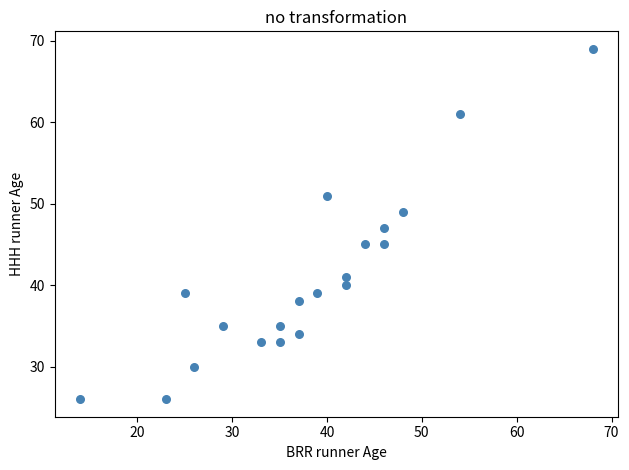

What is the range of X values (max minus min)?

54